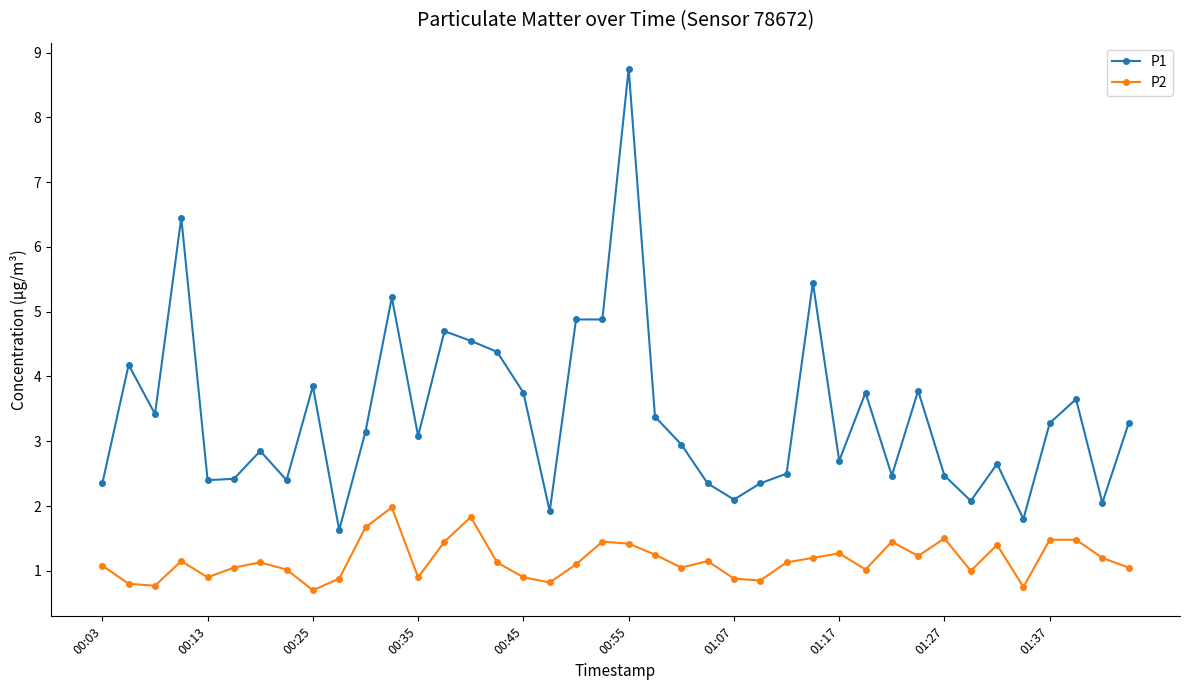

What is the difference between the second highest and minimum values in the P1 series?

4.8